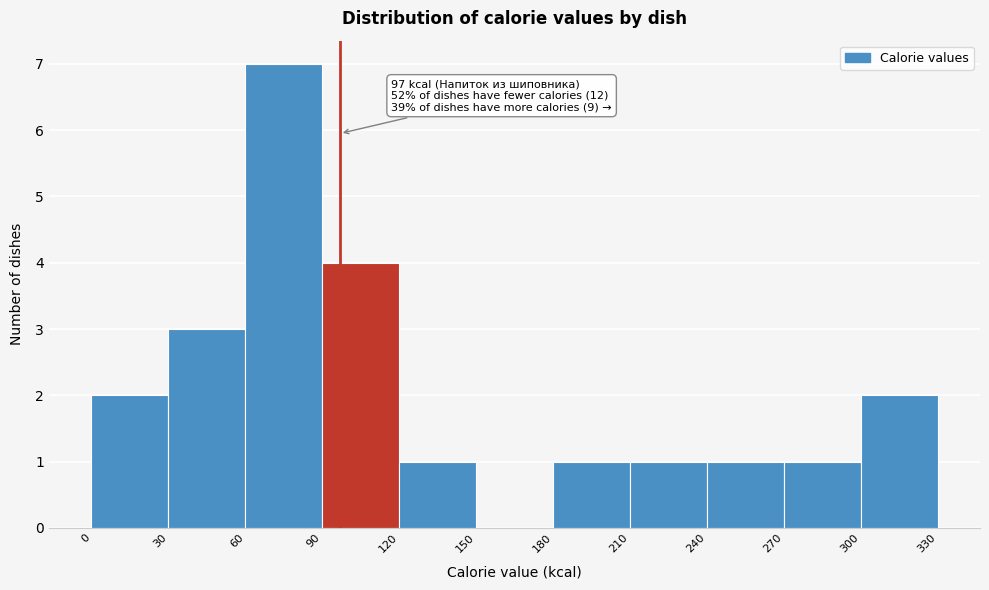

Over which range of the x-axis is the bar tallest?

60 to 90